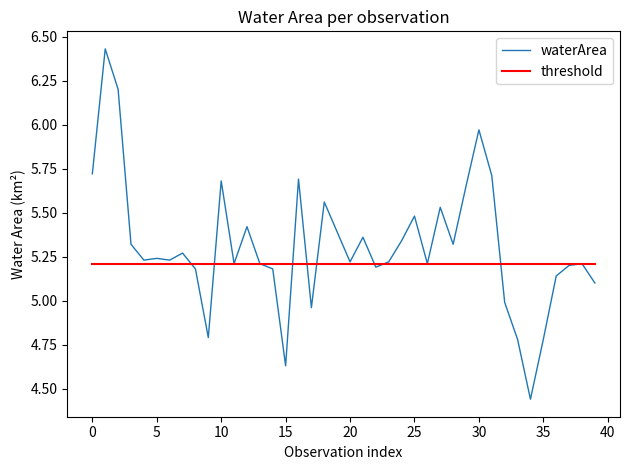

Rank the series by their maximum value, from lowest to highest.

threshold, waterArea